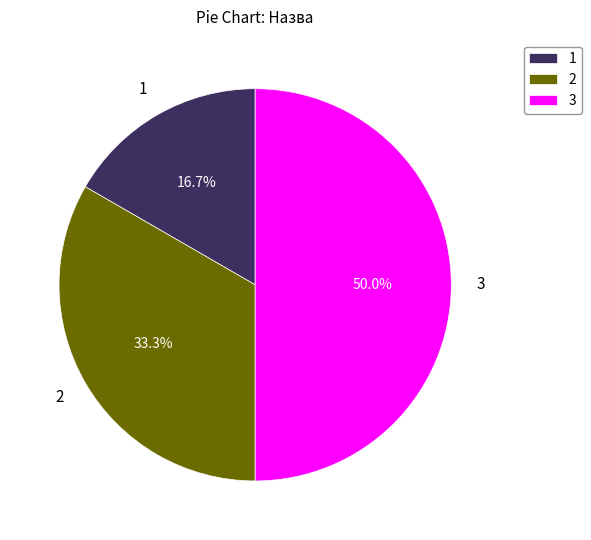

Rank the categories by value from lowest to highest.

1, 2, 3